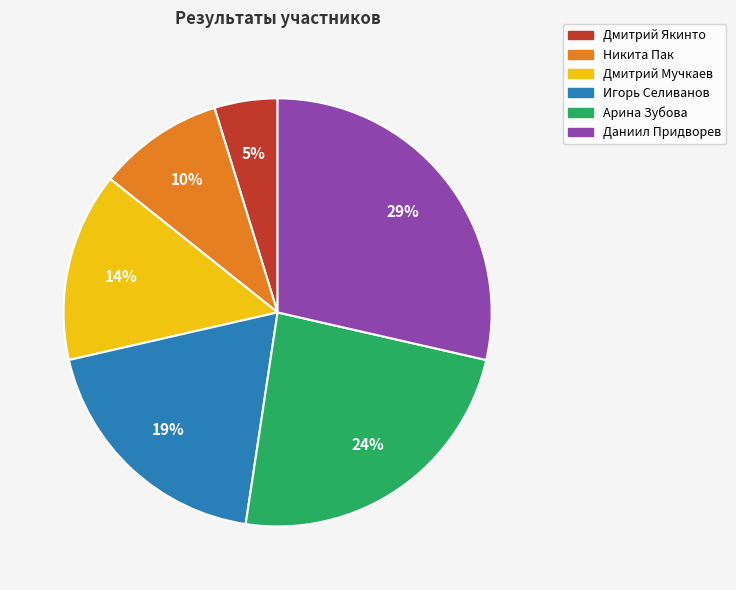

What is the smallest slice in the pie chart?

Дмитрий Якинто